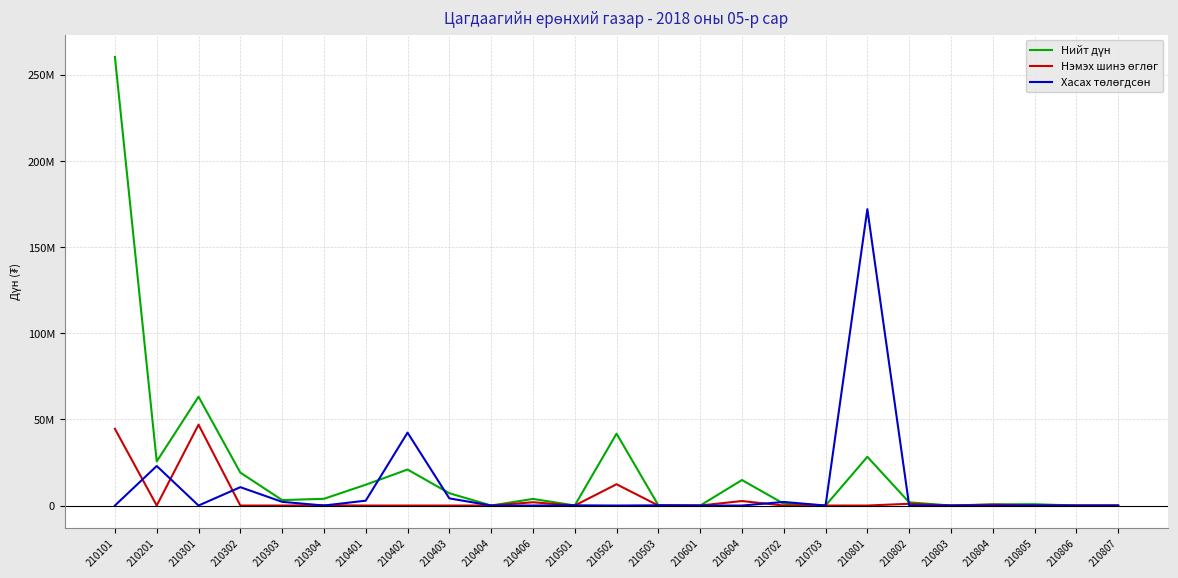

Is this an area chart (filled region under the line)?

No